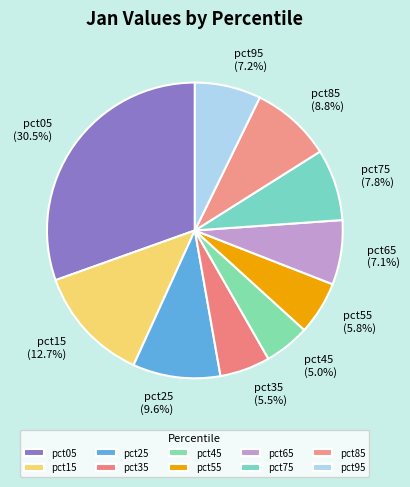

Does any single category account for the majority?

No